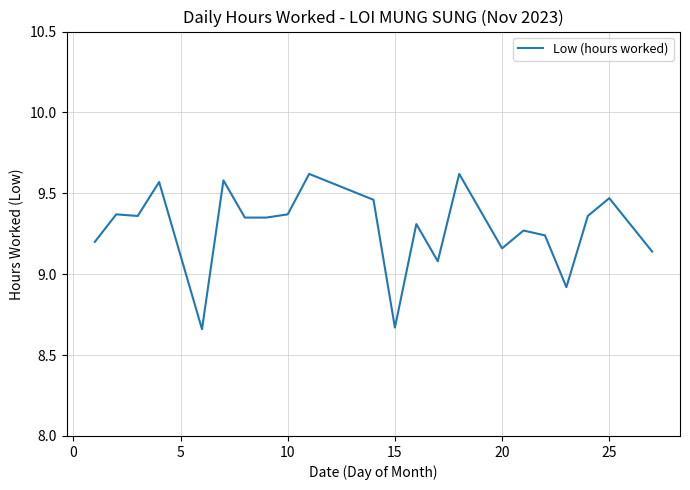

How many distinct data groups are displayed?

1